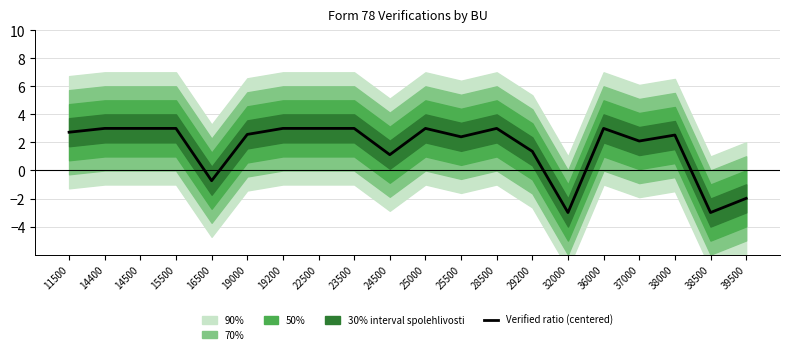

What is the change in value from 28500 to 32000?

-6.0